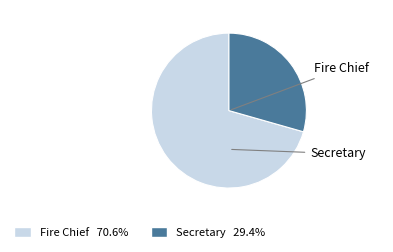

Rank the categories by value from highest to lowest.

Fire Chief, Secretary